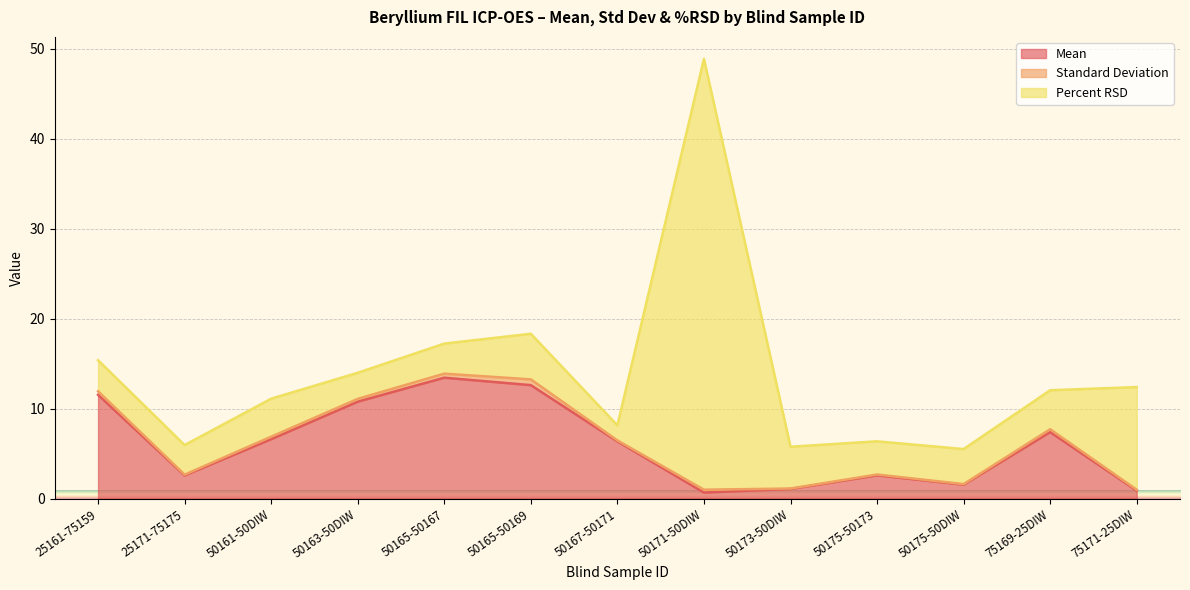

What is the difference between the maximum and second lowest values in the Mean series?

12.5